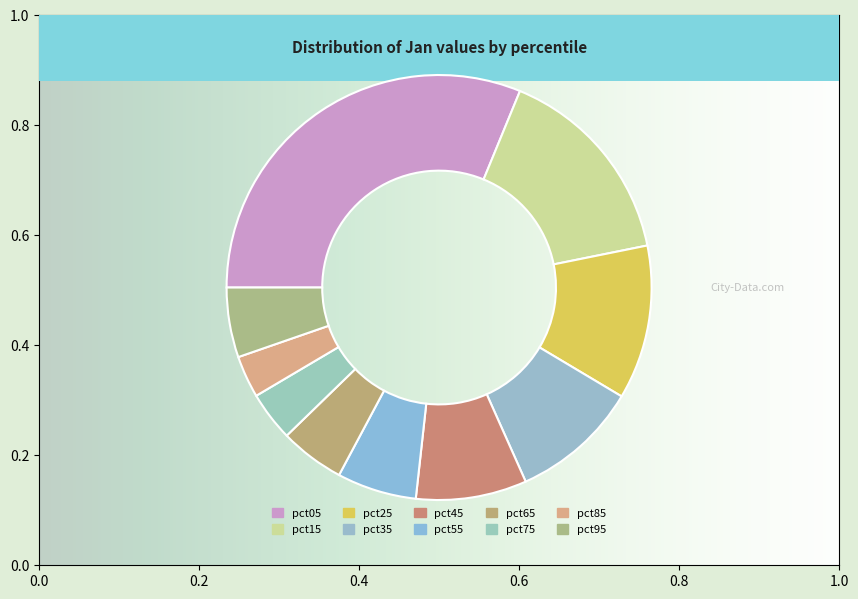

To the nearest percent, what is the difference between the pct15 and pct25 slice percentages?

4%